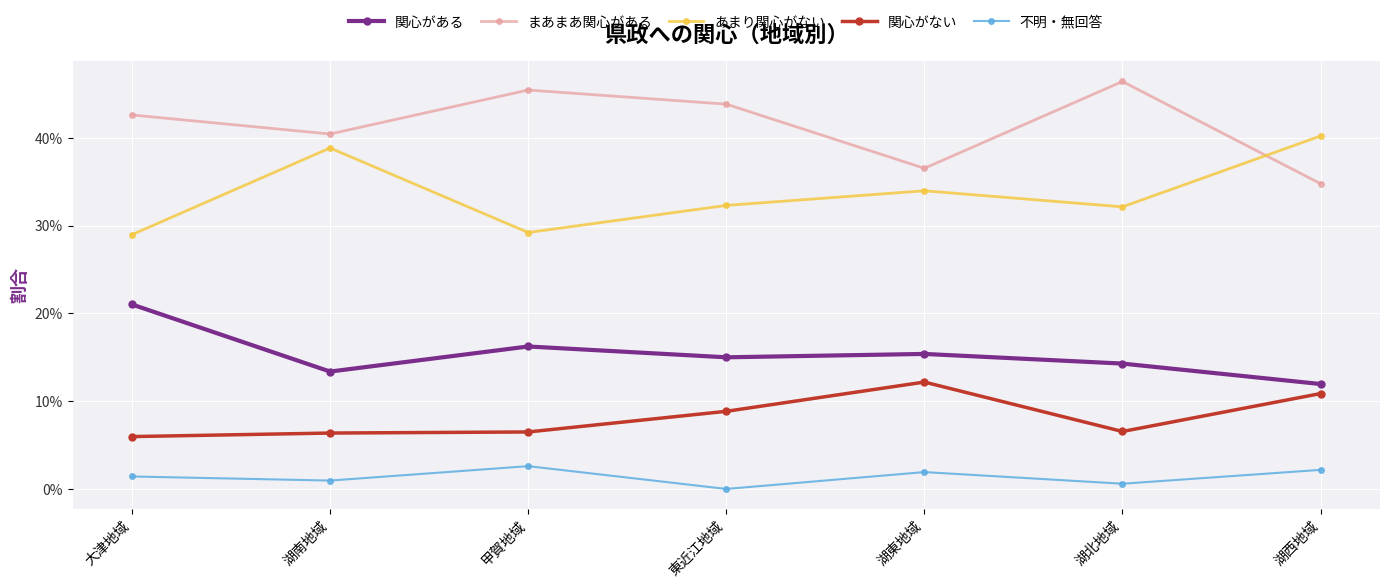

What is the total value across all series at 湖東地域?

1.0